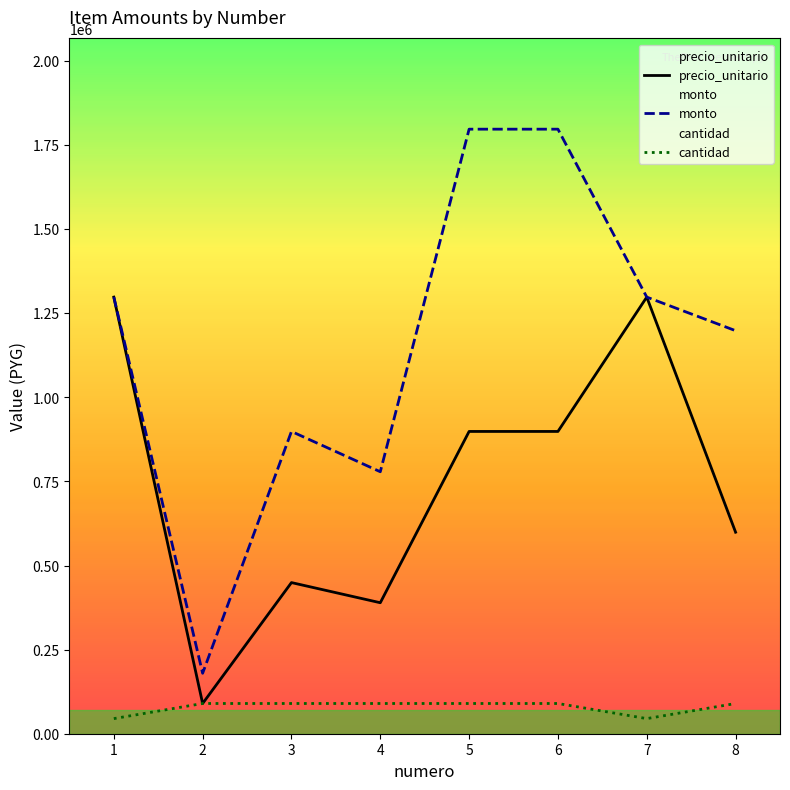

List the labels in order of precio_unitario value, smallest first.

2, 4, 3, 8, 5, 6, 1, 7